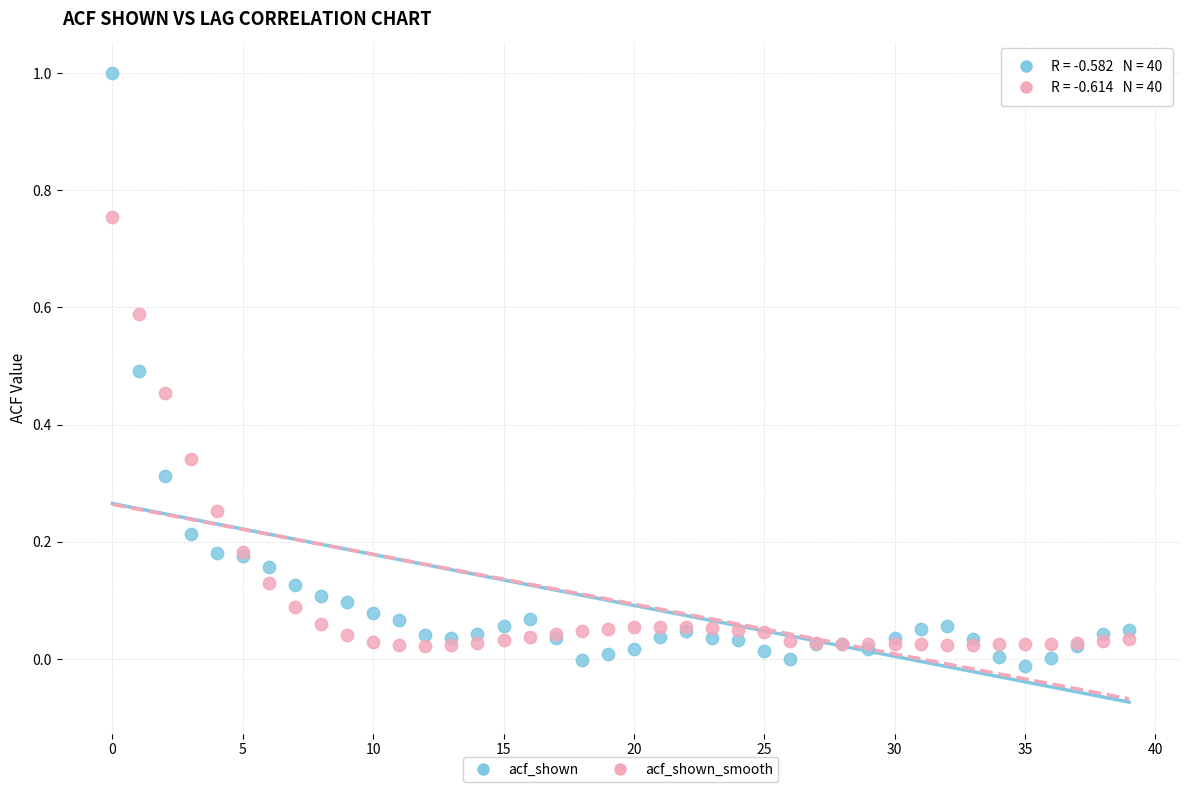

Which series contains the highest Y value?

acf_shown